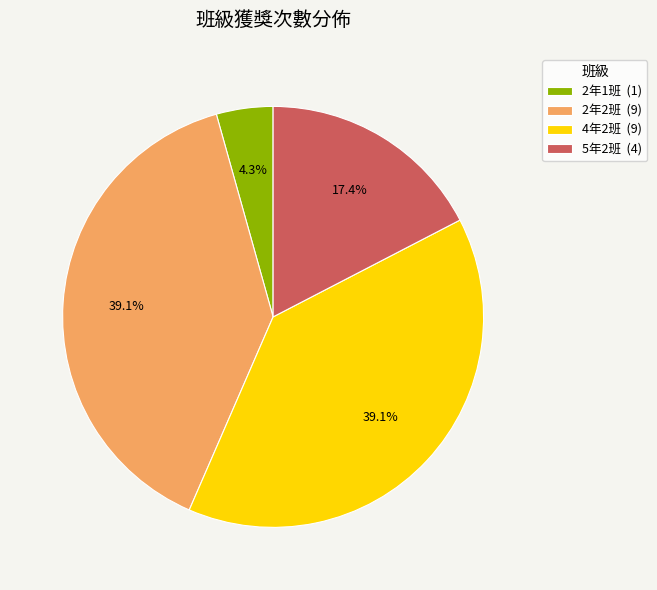

Is 5年2班 the majority of the pie?

No